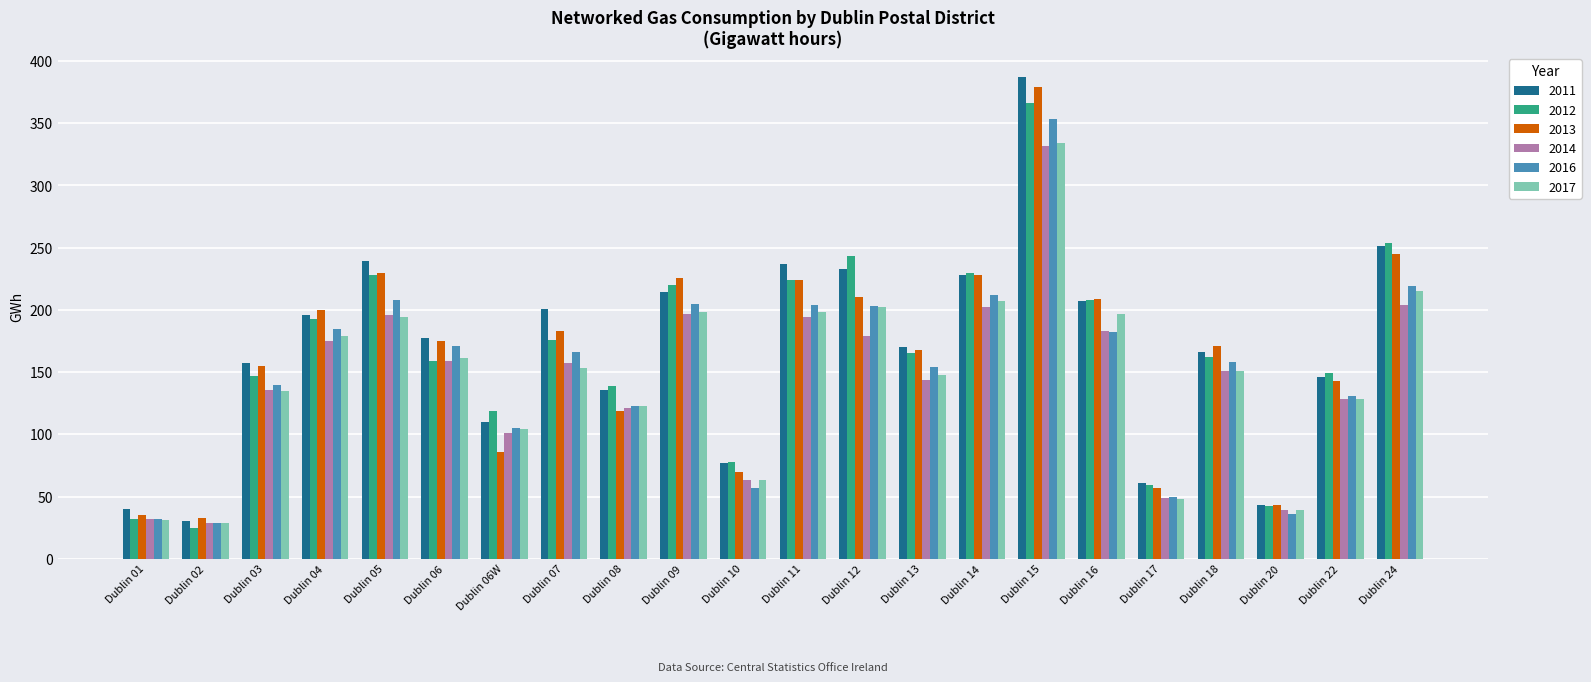

What is the sum of all 2012 values?

3618